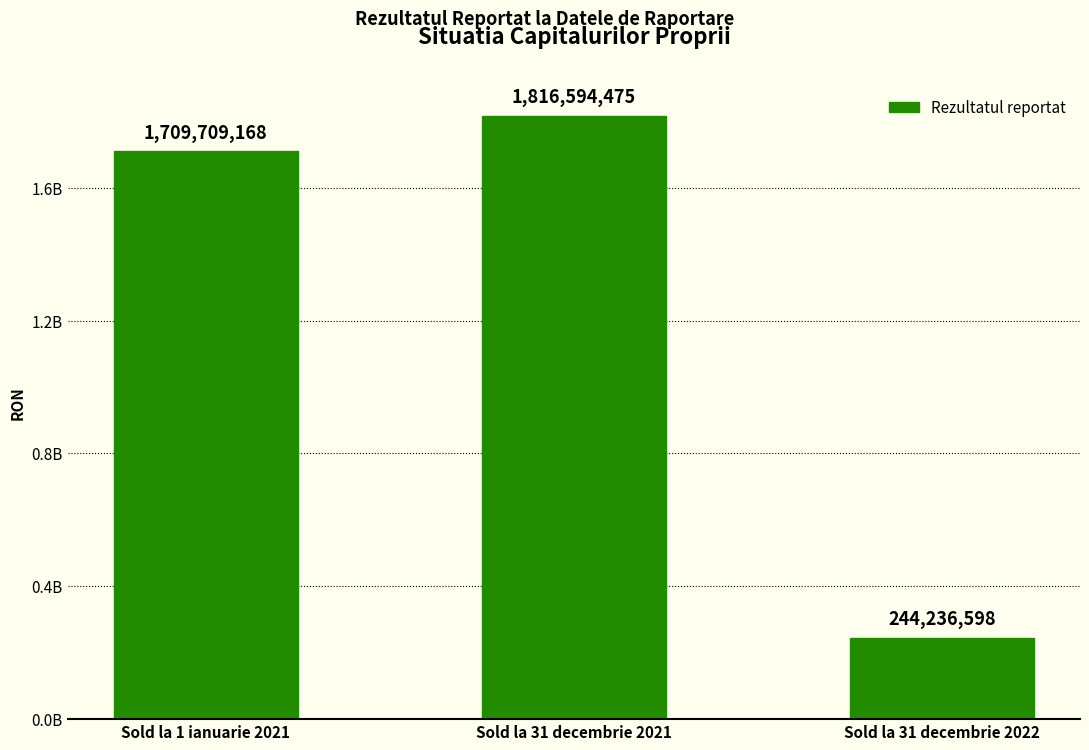

Are the bars horizontal?

No